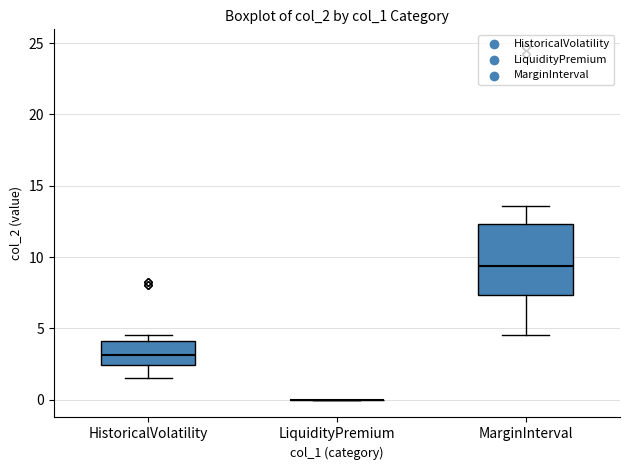

Reading left to right, read every box against the y-axis: the position of its median line, the range the box covers, and the ends of its whiskers. The values are not printed on the chart, so give them approximately, as read against the axis.

HistoricalVolatility: median 3.0, box 2.5 to 4.0, whiskers 1.5 to 4.5
LiquidityPremium: box collapsed to a line at 0.0, whiskers 0.0 to 0.0
MarginInterval: median 9.5, box 7.5 to 12.5, whiskers 4.5 to 13.5